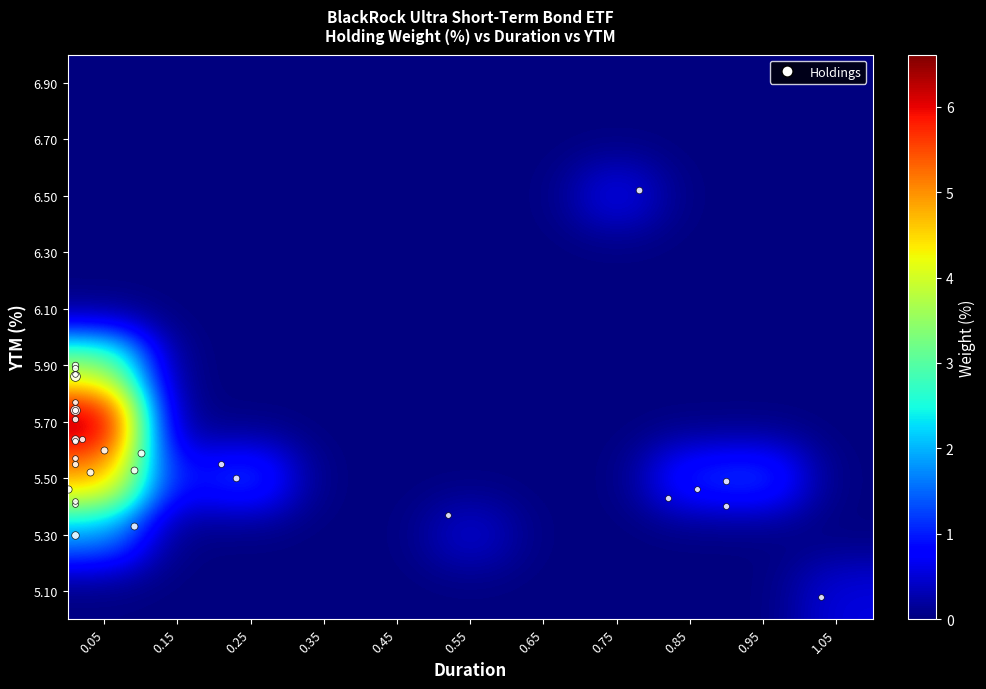

Reading right to left, list all the values displayed in this chart.

5.10: 1.05=0.6	0.95=0.0	0.85=0.0	0.75=0.0	0.65=0.0	0.55=0.0	0.45=0.0	0.35=0.0	0.25=0.0	0.15=0.0	0.05=0.0
5.30: 1.05=0.0	0.95=0.0	0.85=0.0	0.75=0.0	0.65=0.0	0.55=0.6	0.45=0.0	0.35=0.0	0.25=0.0	0.15=0.0	0.05=1.8
5.50: 1.05=0.0	0.95=1.3	0.85=1.2	0.75=0.0	0.65=0.0	0.55=0.0	0.45=0.0	0.35=0.0	0.25=1.4	0.15=0.8	0.05=4.9
5.70: 1.05=0.0	0.95=0.0	0.85=0.0	0.75=0.0	0.65=0.0	0.55=0.0	0.45=0.0	0.35=0.0	0.25=0.0	0.15=0.0	0.05=6.6
5.90: 1.05=0.0	0.95=0.0	0.85=0.0	0.75=0.0	0.65=0.0	0.55=0.0	0.45=0.0	0.35=0.0	0.25=0.0	0.15=0.0	0.05=3.6
6.10: 1.05=0.0	0.95=0.0	0.85=0.0	0.75=0.0	0.65=0.0	0.55=0.0	0.45=0.0	0.35=0.0	0.25=0.0	0.15=0.0	0.05=0.0
6.30: 1.05=0.0	0.95=0.0	0.85=0.0	0.75=0.0	0.65=0.0	0.55=0.0	0.45=0.0	0.35=0.0	0.25=0.0	0.15=0.0	0.05=0.0
6.50: 1.05=0.0	0.95=0.0	0.85=0.0	0.75=0.7	0.65=0.0	0.55=0.0	0.45=0.0	0.35=0.0	0.25=0.0	0.15=0.0	0.05=0.0
6.70: 1.05=0.0	0.95=0.0	0.85=0.0	0.75=0.0	0.65=0.0	0.55=0.0	0.45=0.0	0.35=0.0	0.25=0.0	0.15=0.0	0.05=0.0
6.90: 1.05=0.0	0.95=0.0	0.85=0.0	0.75=0.0	0.65=0.0	0.55=0.0	0.45=0.0	0.35=0.0	0.25=0.0	0.15=0.0	0.05=0.0